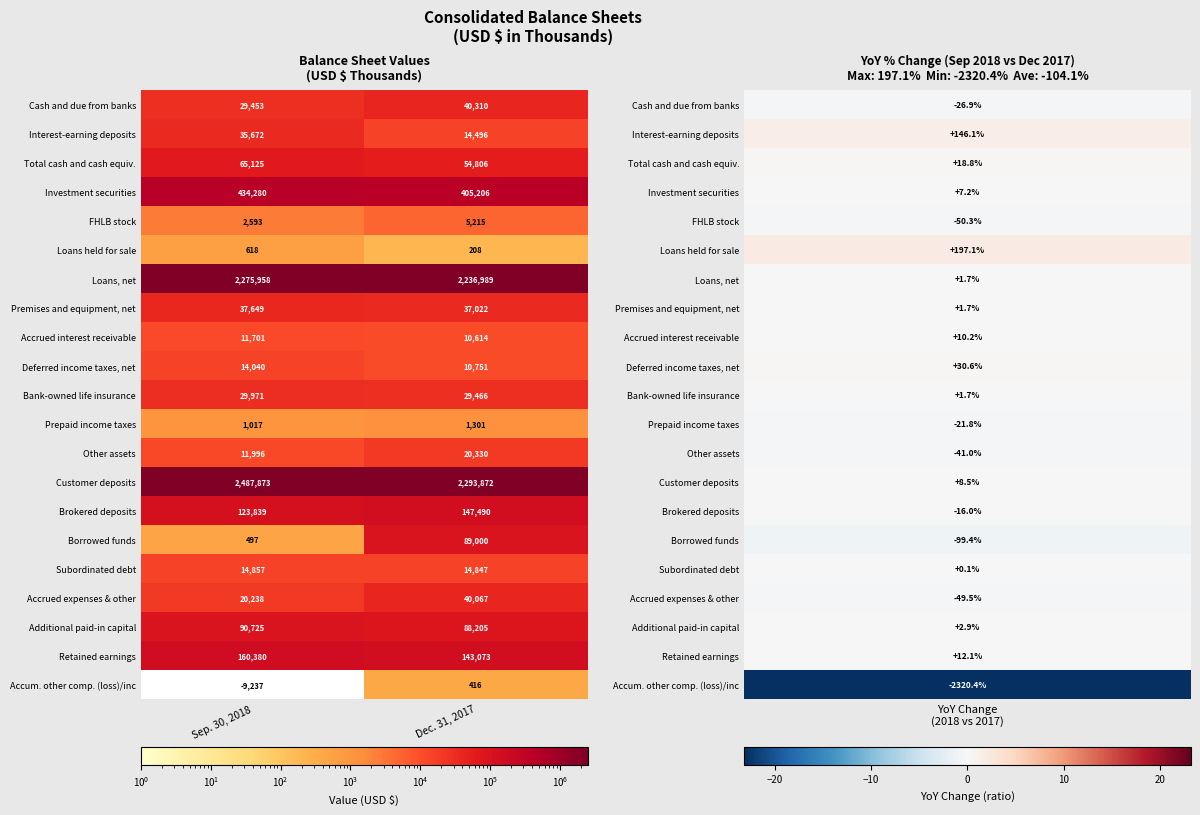

At which category is the sum across all series the highest?

Sep. 30, 2018